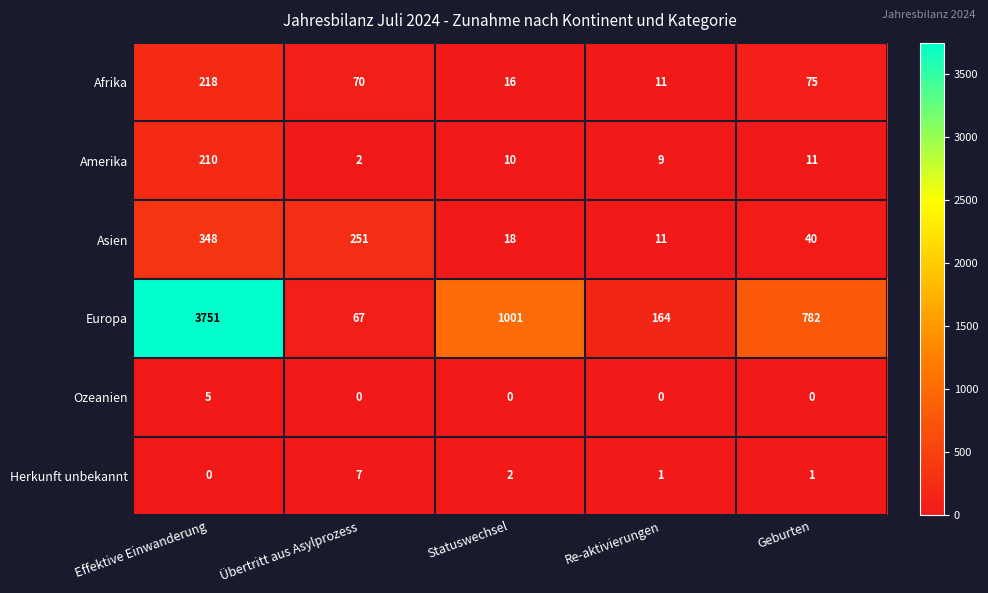

At how many categories does at least one series exceed 2554?

1